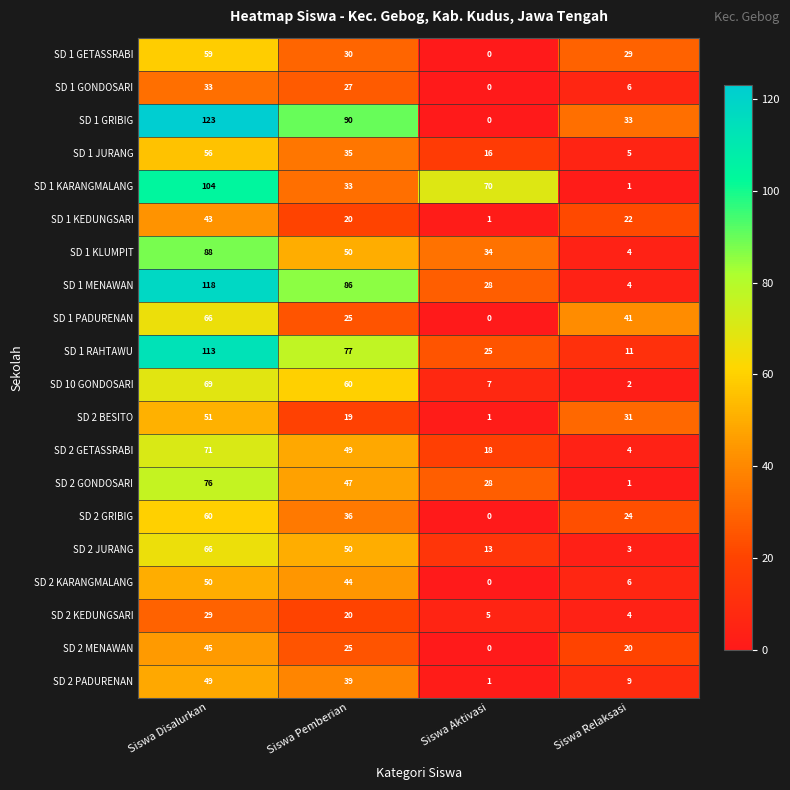

Count the SD 1 KLUMPIT values in the range 34 to 88.

3